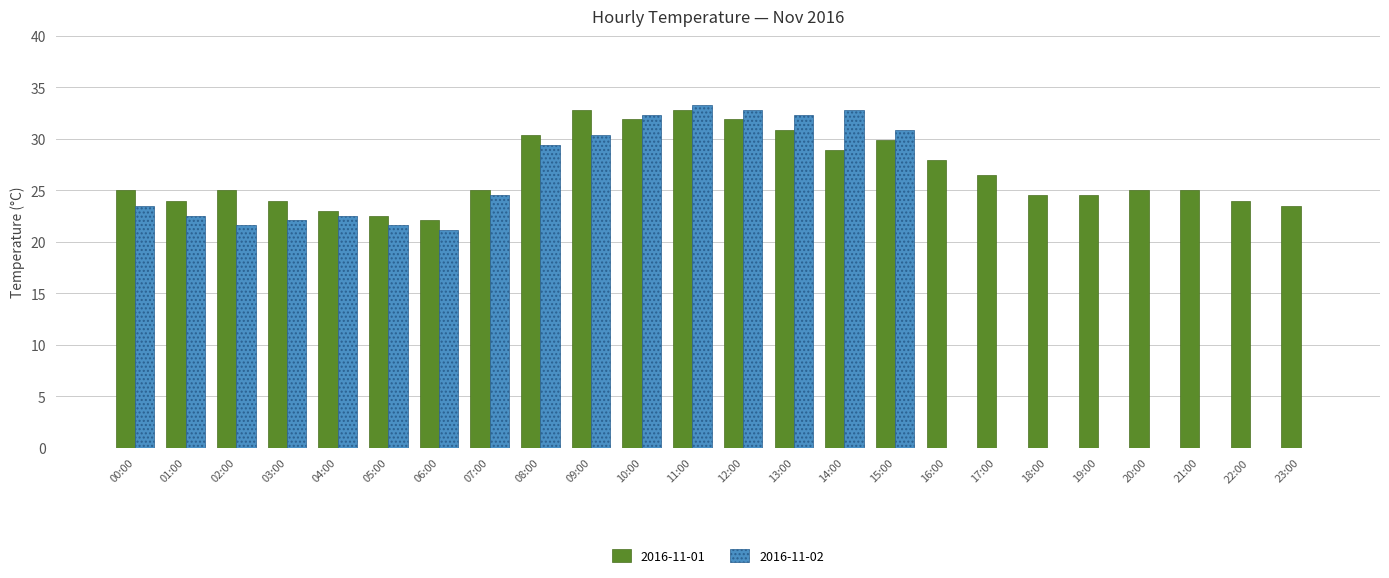

Between 05:00 and 14:00, which series saw the biggest shift?

2016-11-02